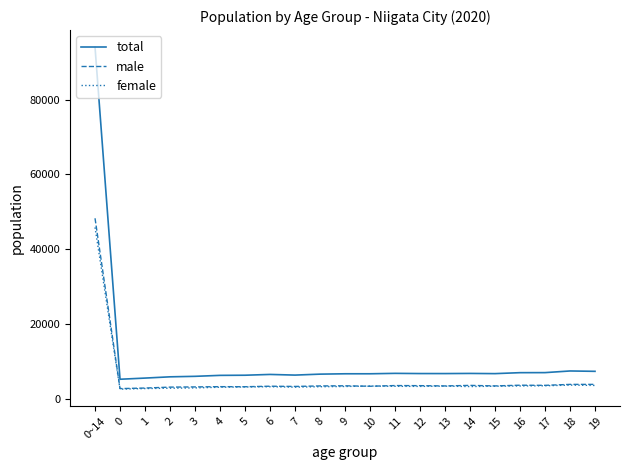

What value does the total series have at 17?

6933